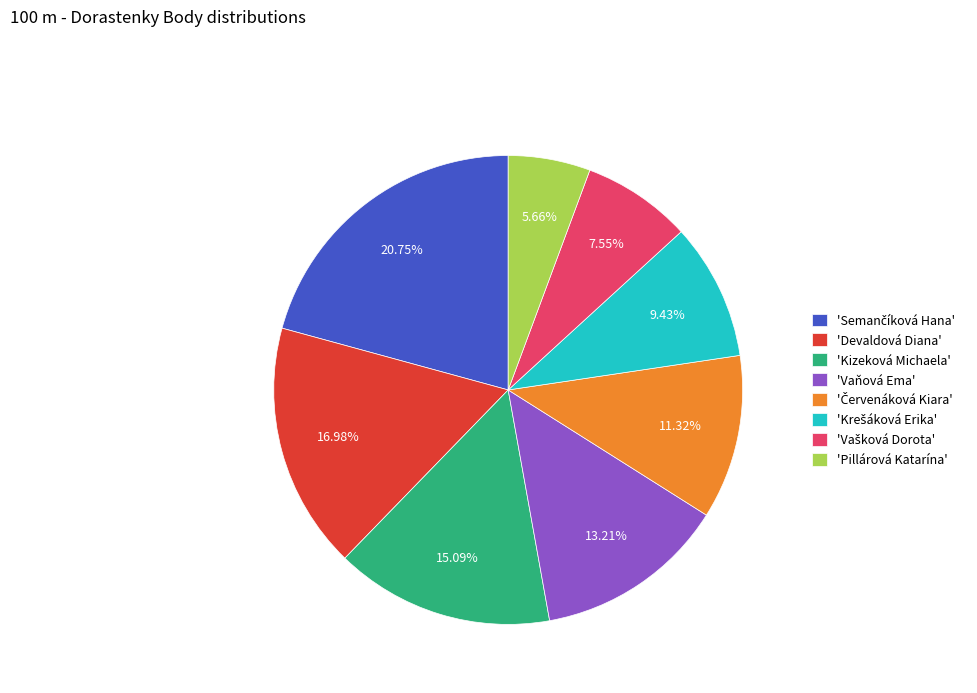

How many segments does this pie chart have?

8